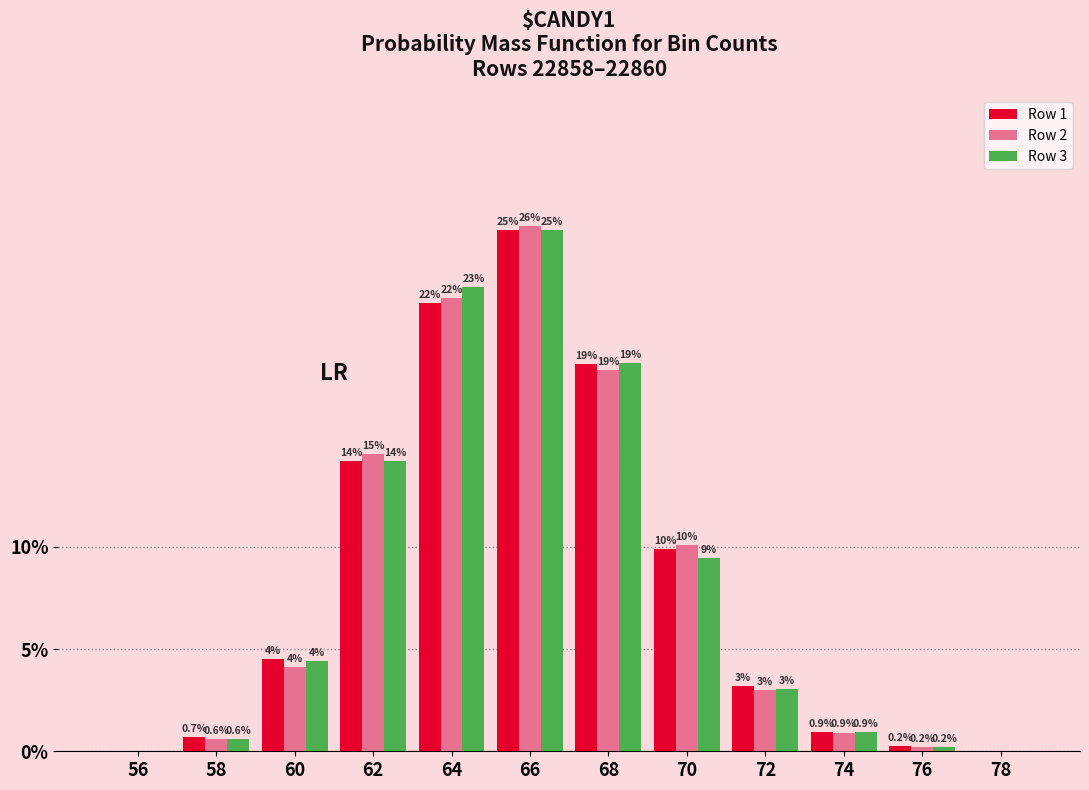

What is the highest value of the Row 1 series?

25.5